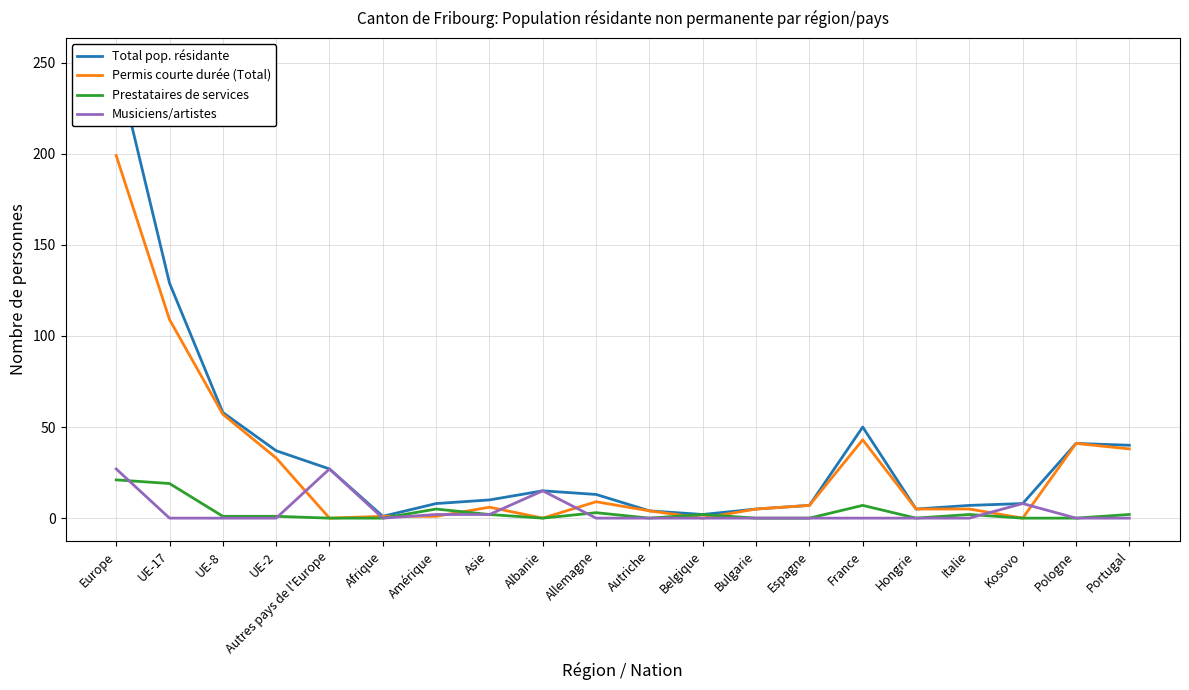

What are all the series names shown in the legend?

Total pop. résidante, Permis courte durée (Total), Prestataires de services, Musiciens/artistes